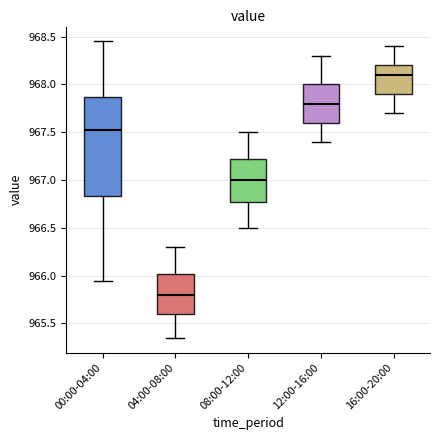

Where does the lower whisker of the box for 04:00-08:00 end on the y-axis? The values are not printed on the chart, so give them approximately, as read against the axis.

965.35